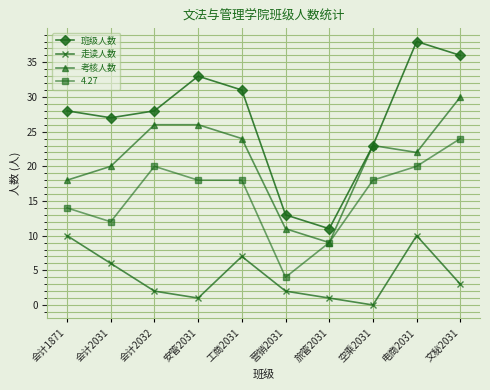

Which series has the largest range (max minus min)?

班级人数